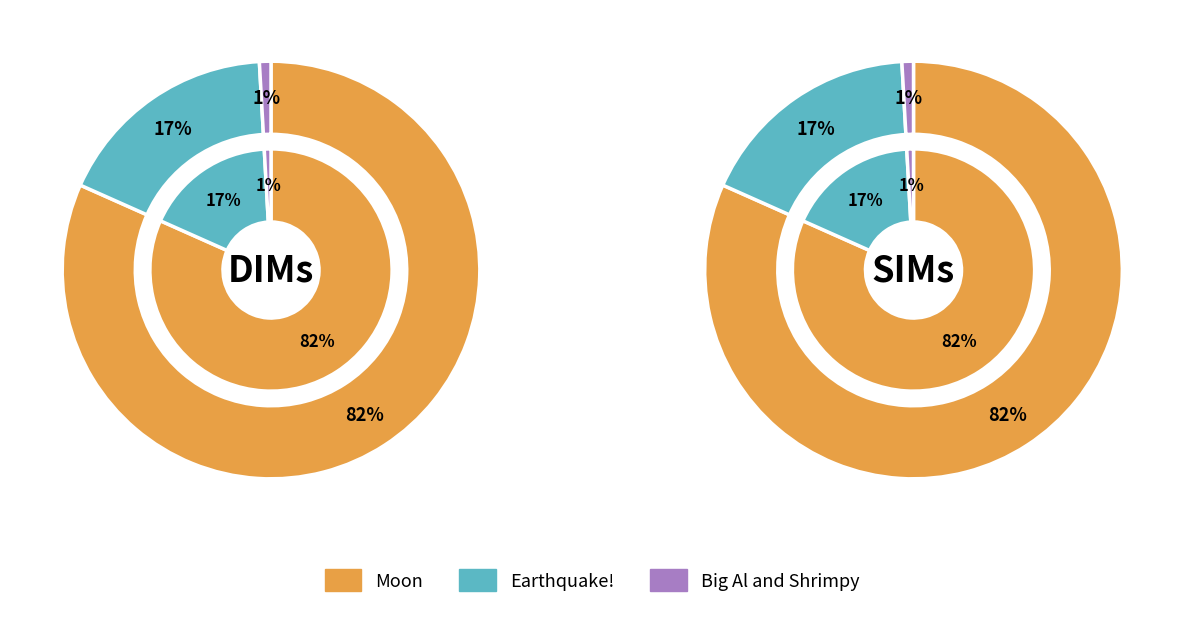

To the nearest percent, what is the combined percentage of Big Al and Shrimpy and Moon?

83%